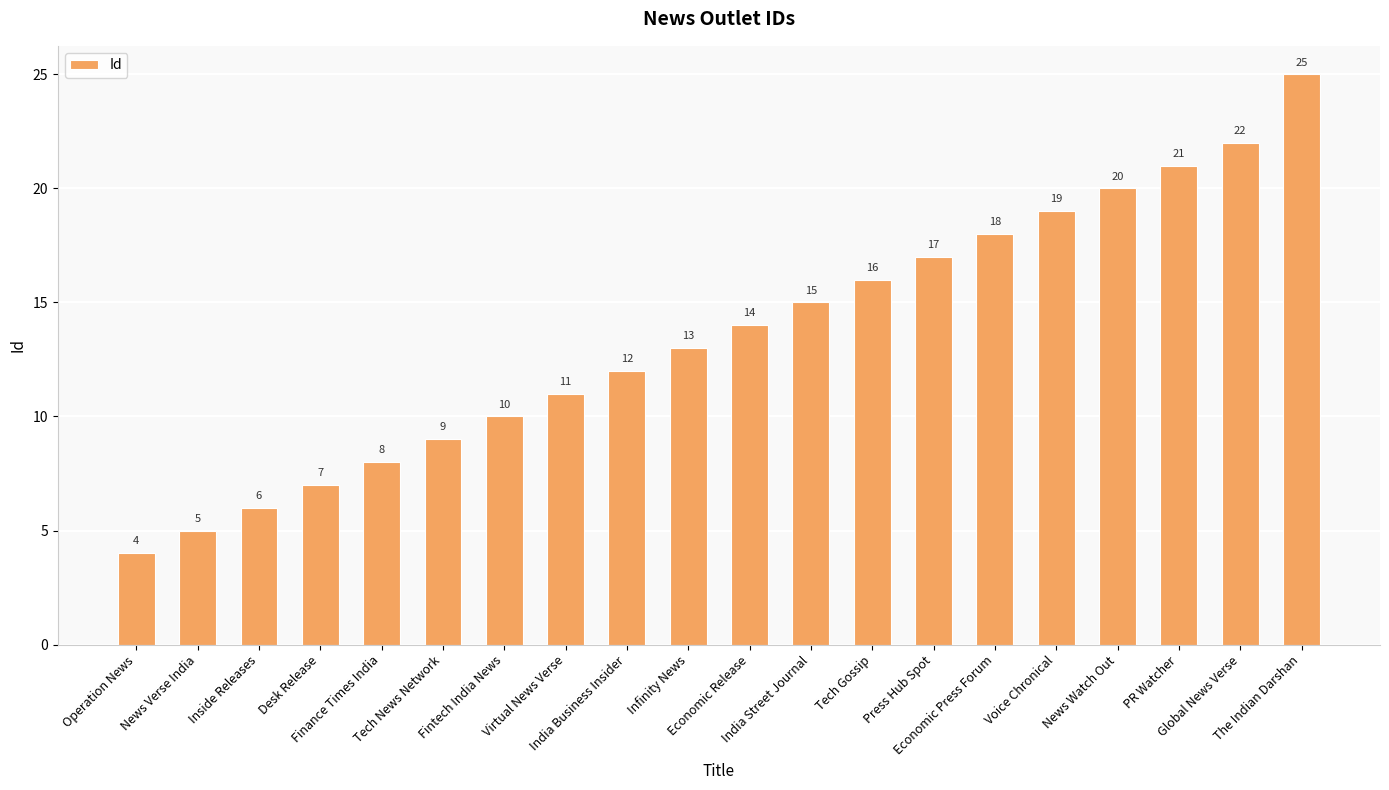

What is the value of the 6th bar from the left?

9